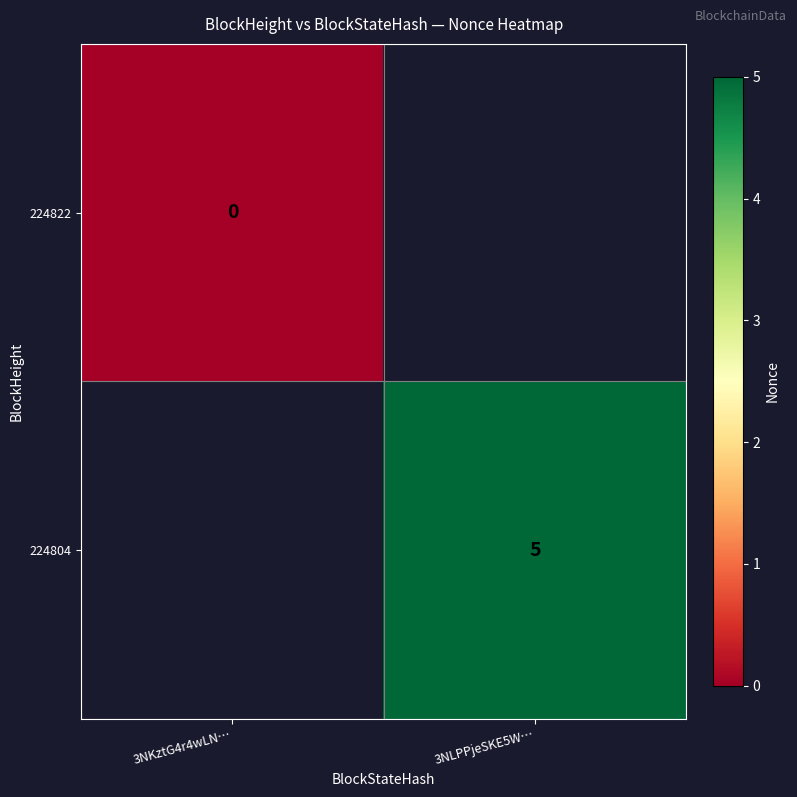

Is it true that 224804 equals 7 at 3NLPPjeSKE5W…?

False